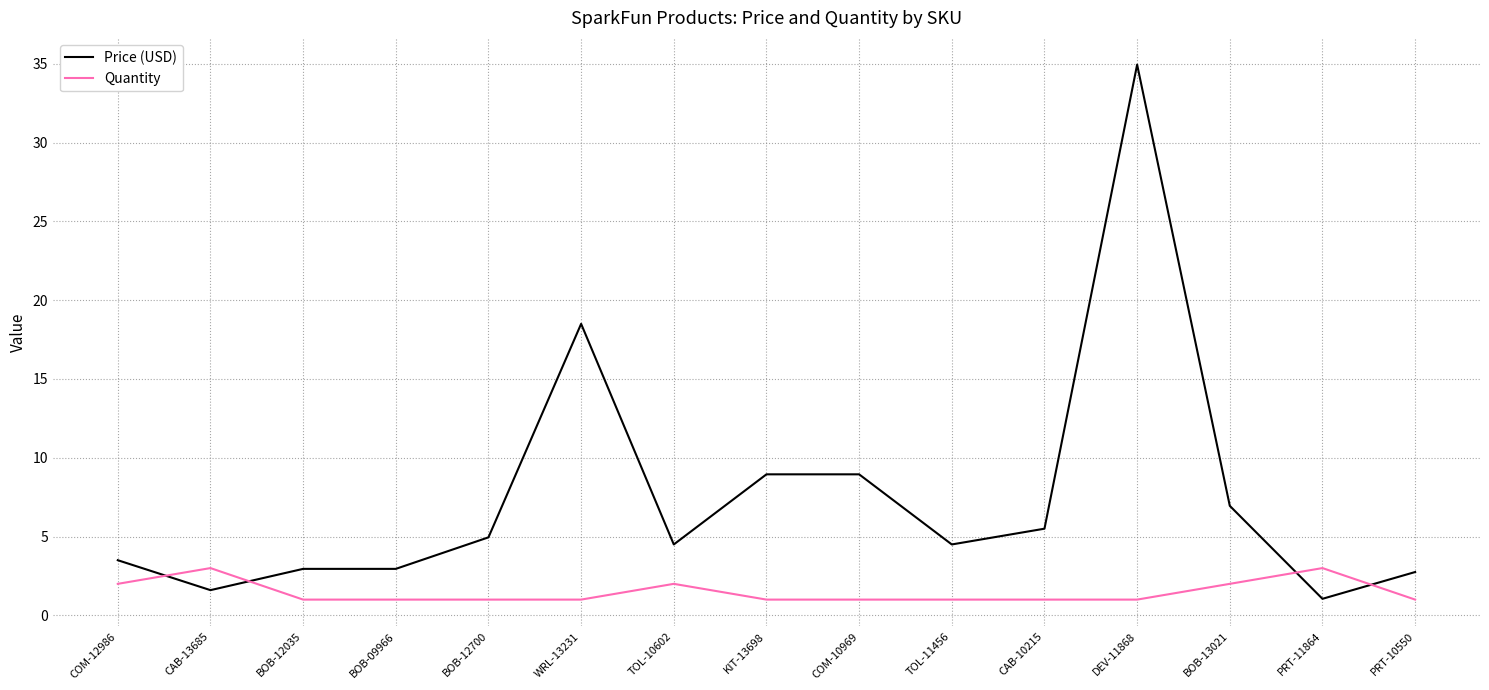

Count the Quantity values in the range 1 to 2.

13